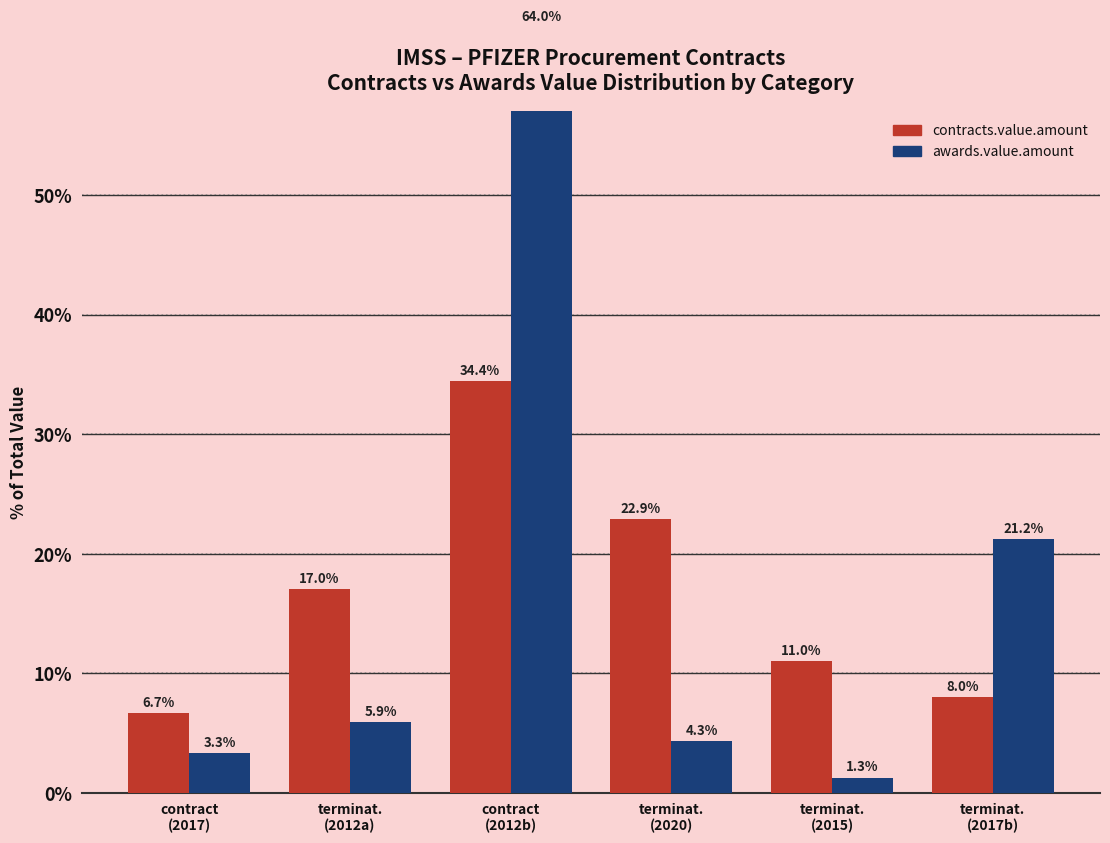

List the labels in order of contracts.value.amount value, largest first.

contract
(2012b), terminat.
(2020), terminat.
(2012a), terminat.
(2015), terminat.
(2017b), contract
(2017)